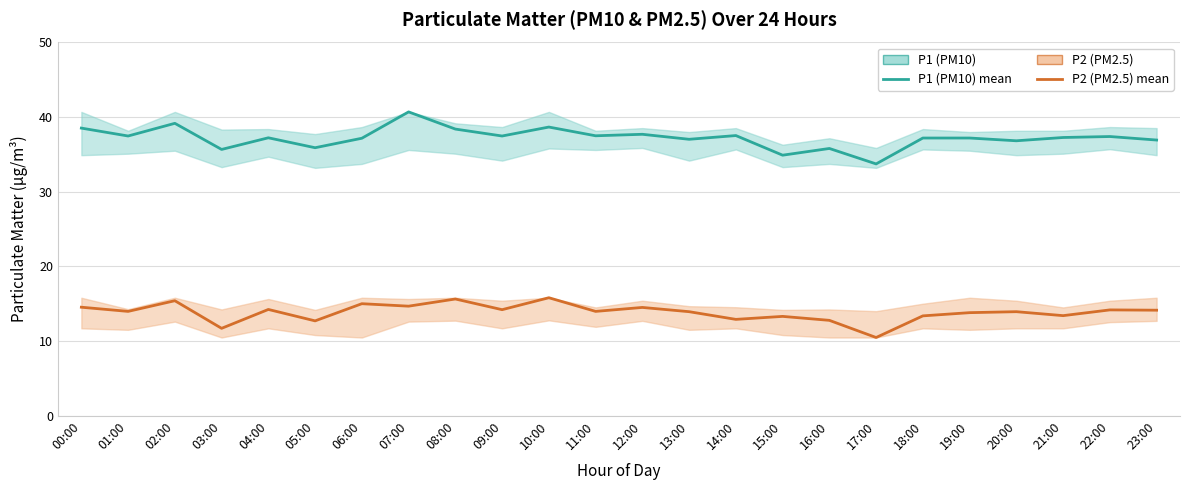

Which series has the widest spread of values?

P1 (PM10)